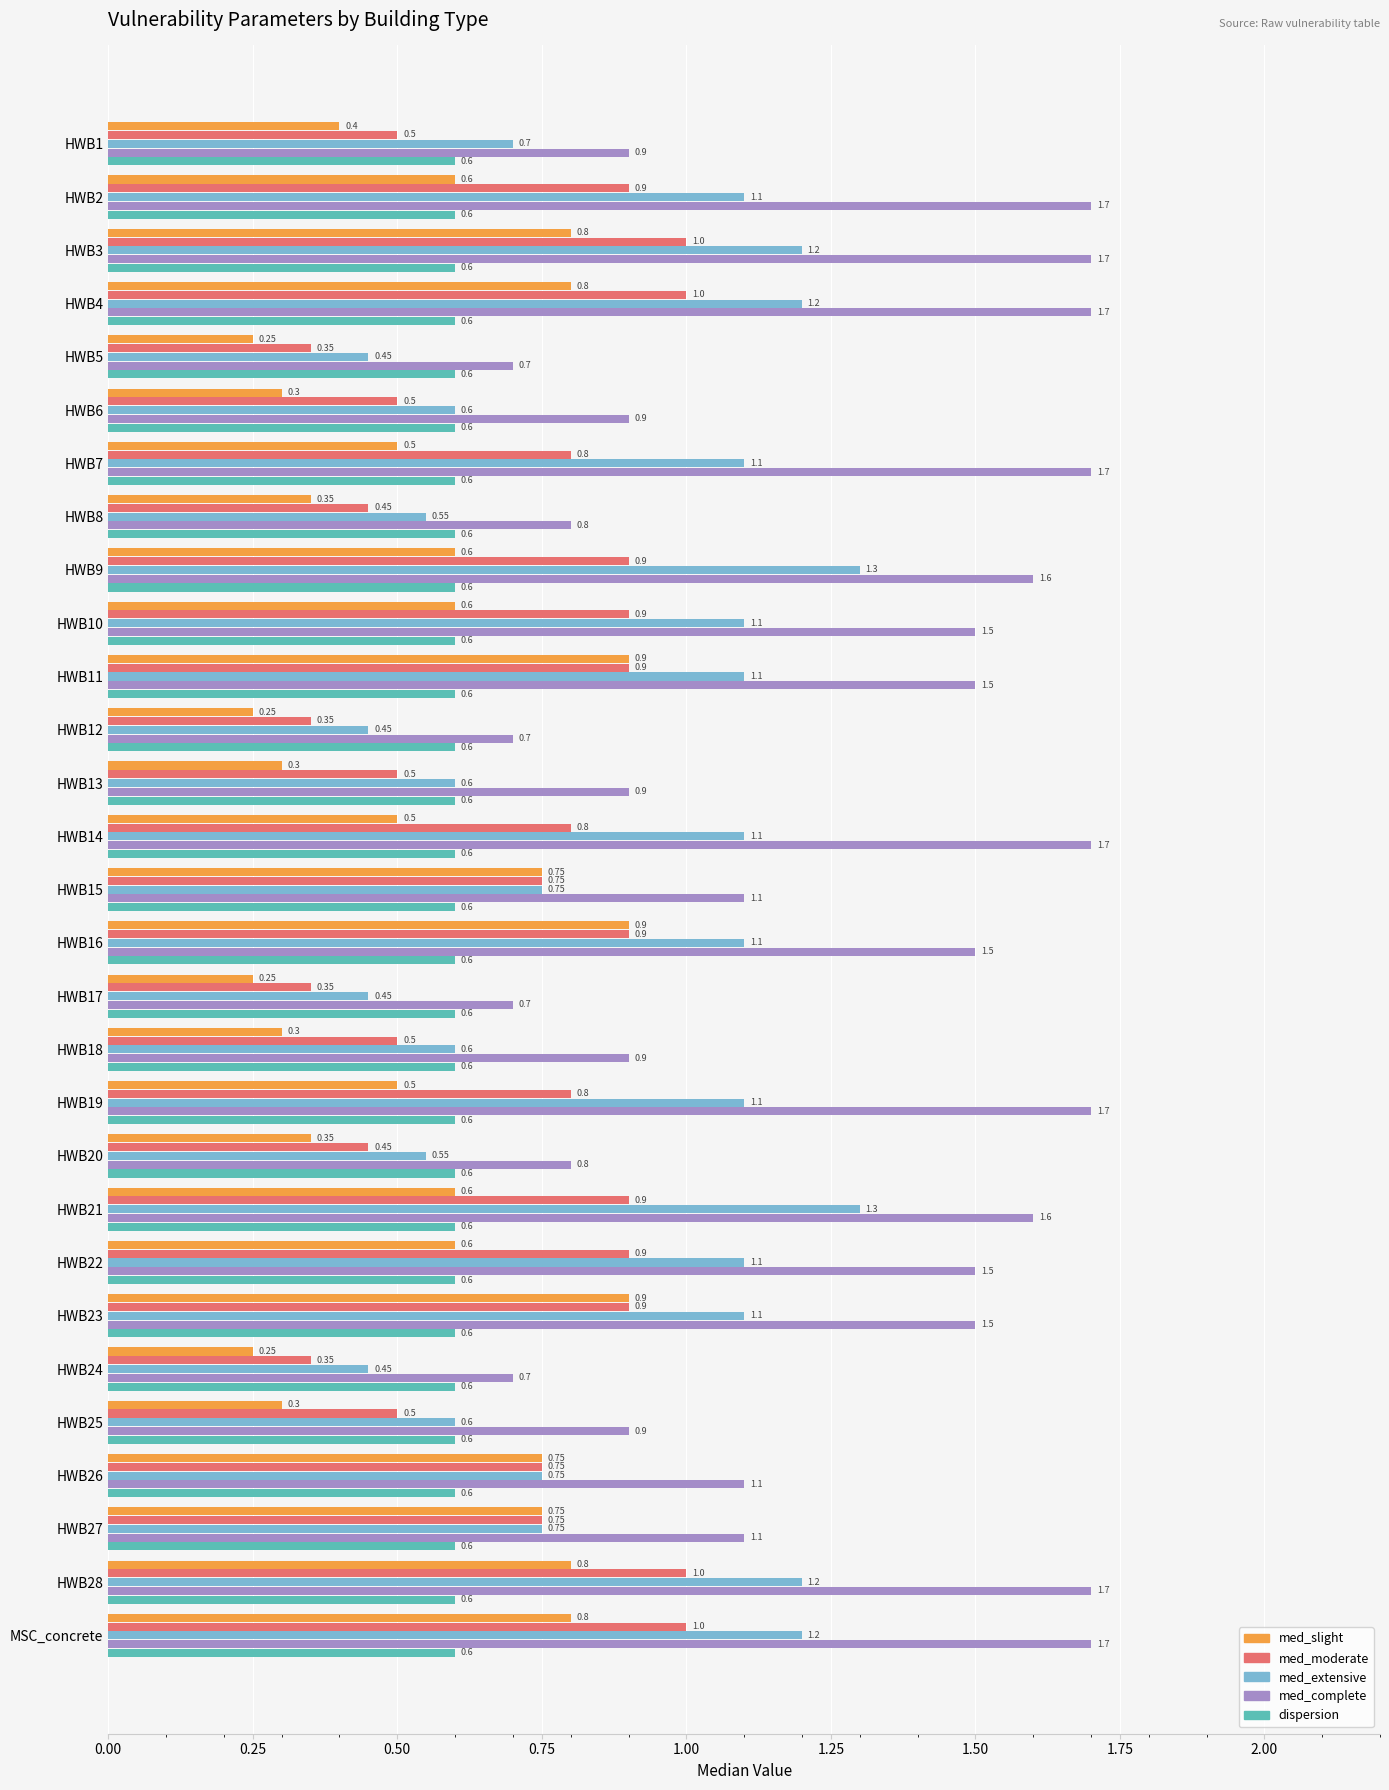

What is the greatest value displayed?

1.7